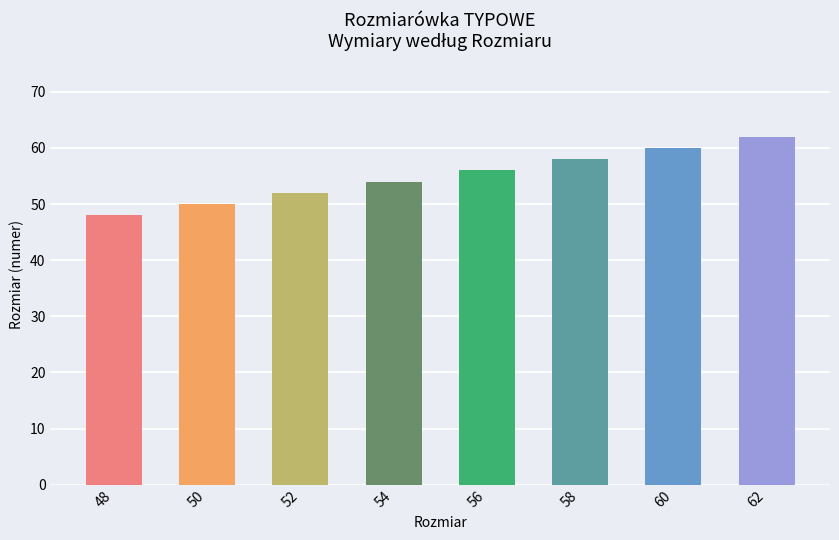

The chart shows a value of 56 at 56. True or false?

True